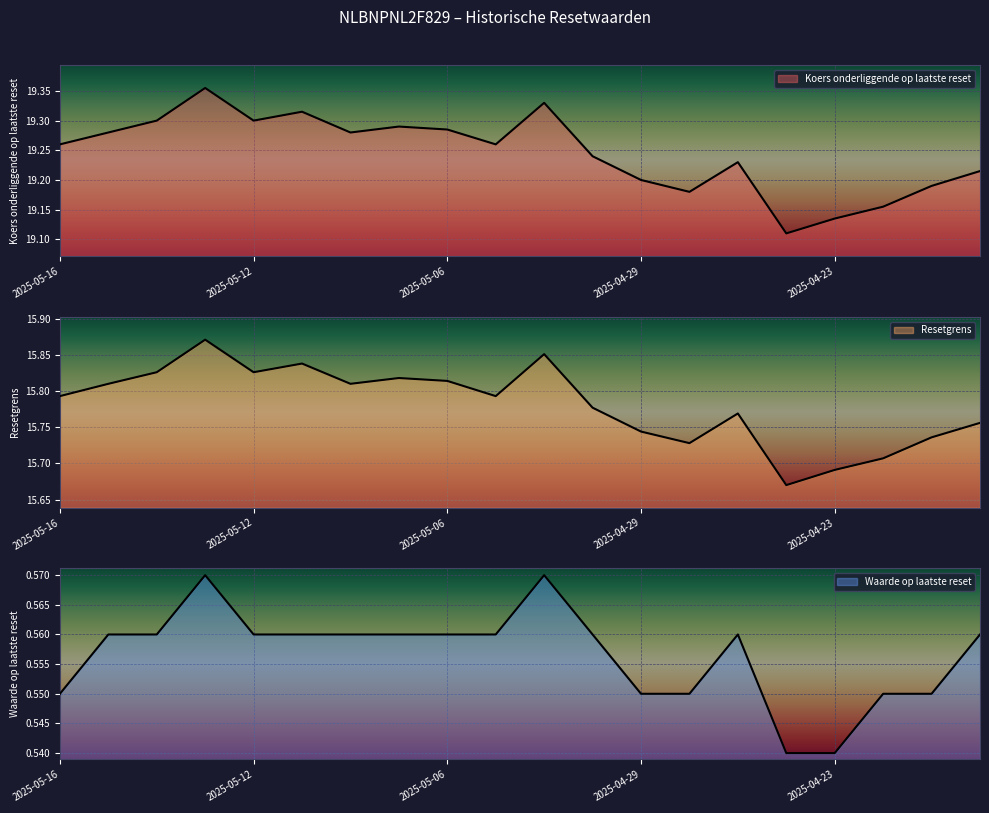

The Resetgrens series shows 15.8 at 2025-05-07. True or false?

True